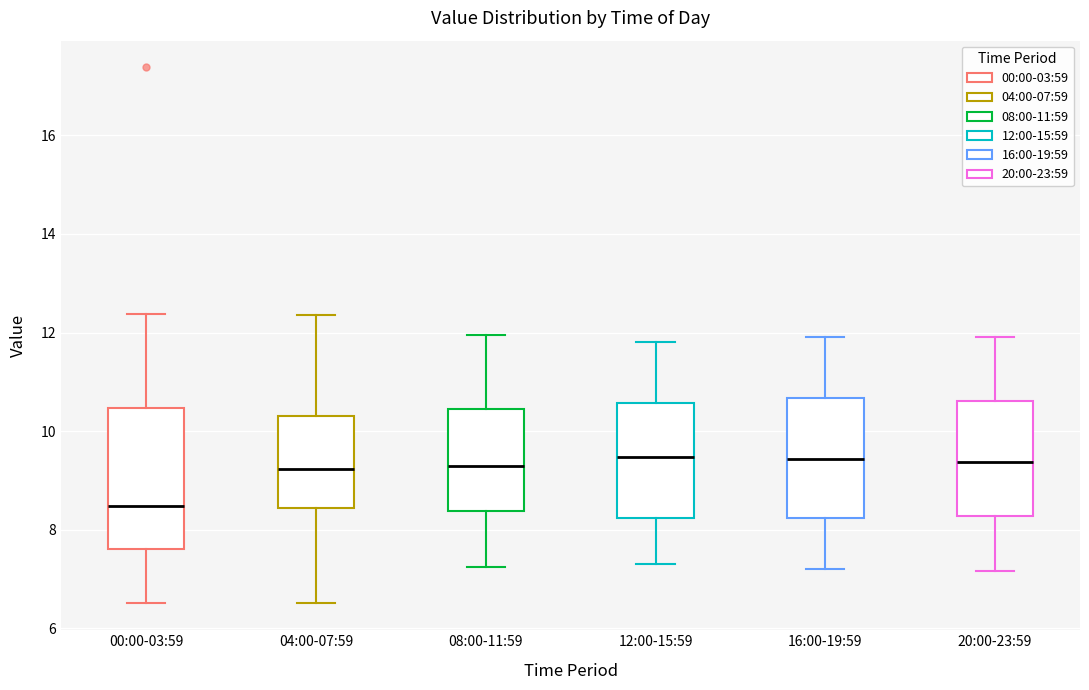

Reading left to right, read every box against the y-axis: the position of its median line, the range the box covers, and the ends of its whiskers. The values are not printed on the chart, so give them approximately, as read against the axis.

00:00-03:59: median 8.4, box 7.6 to 10.4, whiskers 6.6 to 12.4
04:00-07:59: median 9.2, box 8.4 to 10.4, whiskers 6.6 to 12.4
08:00-11:59: median 9.4, box 8.4 to 10.4, whiskers 7.2 to 12.0
12:00-15:59: median 9.4, box 8.2 to 10.6, whiskers 7.4 to 11.8
16:00-19:59: median 9.4, box 8.2 to 10.6, whiskers 7.2 to 12.0
20:00-23:59: median 9.4, box 8.2 to 10.6, whiskers 7.2 to 12.0